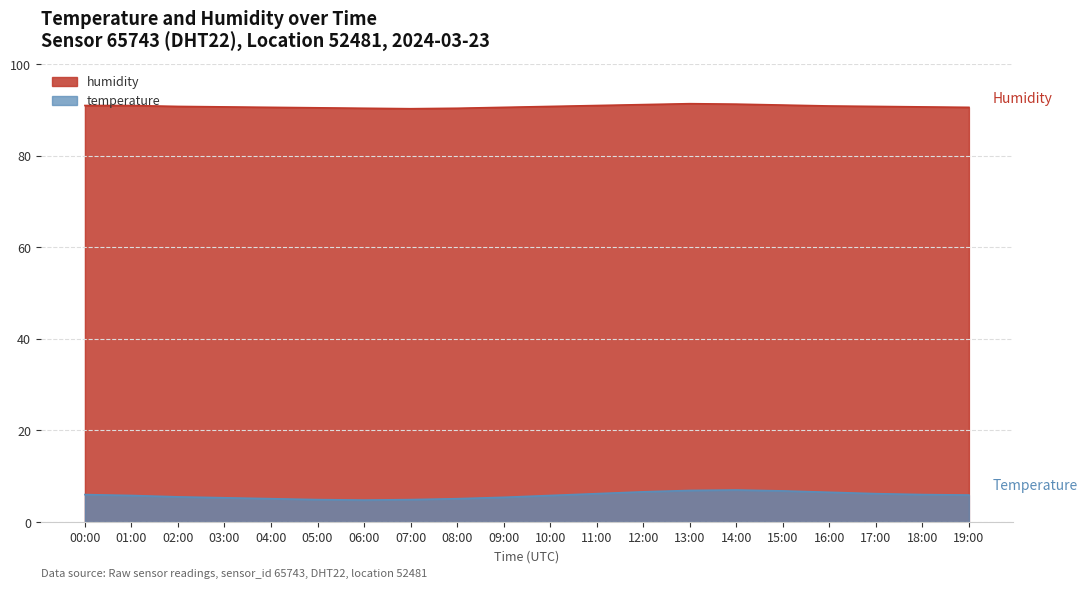

Reading left to right, list all the values displayed in this chart.

humidity: 91.0	91.0	90.8	90.7	90.6	90.5	90.4	90.3	90.4	90.6	90.8	91.0	91.2	91.4	91.3	91.1	90.9	90.8	90.7	90.6
temperature: 6.0	5.8	5.5	5.3	5.1	4.9	4.8	4.9	5.1	5.4	5.8	6.2	6.6	6.9	7.0	6.8	6.5	6.2	6.0	5.9